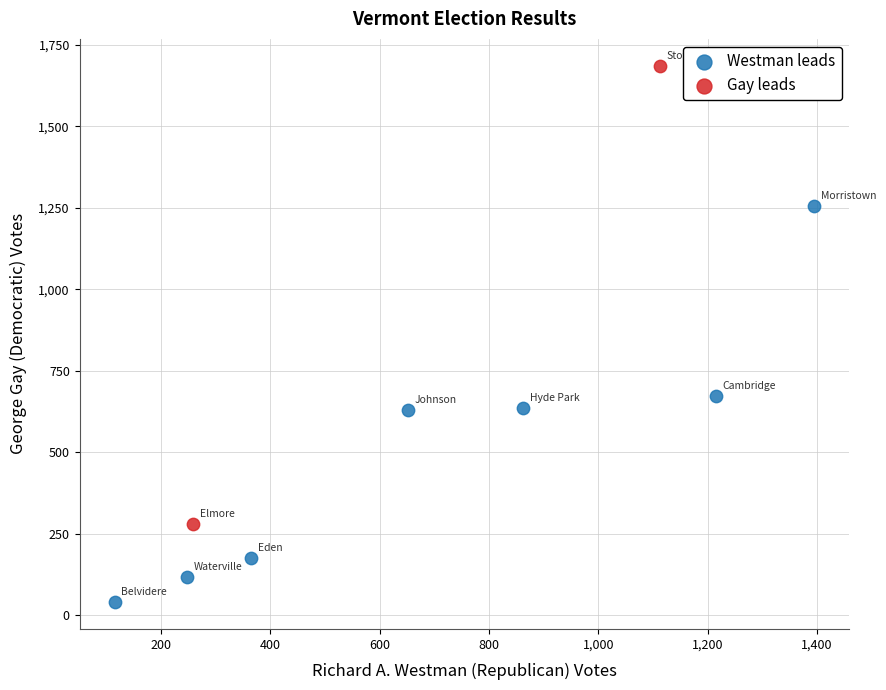

Which series contains the lowest Y value?

Westman leads